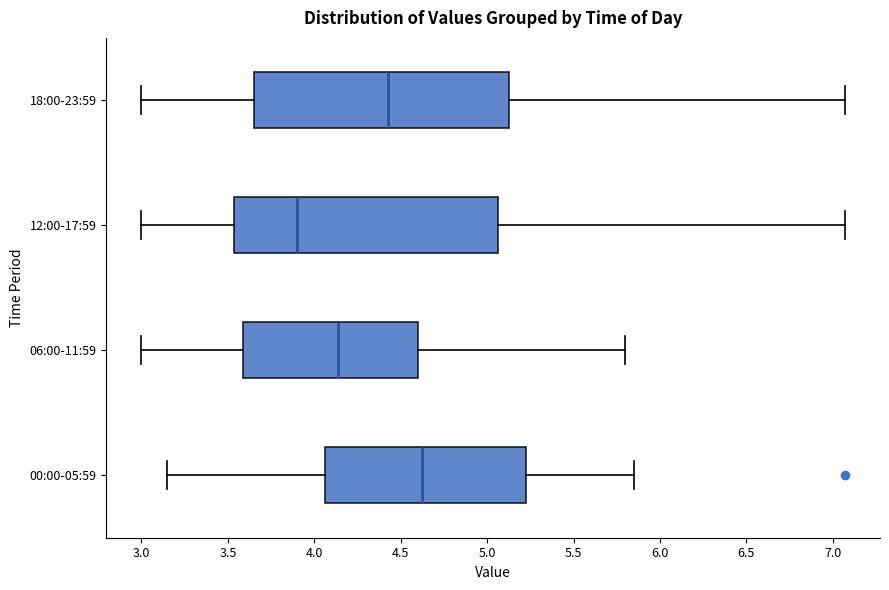

Where does the left whisker of the box for 18:00-23:59 end on the x-axis? The values are not printed on the chart, so give them approximately, as read against the axis.

3.00